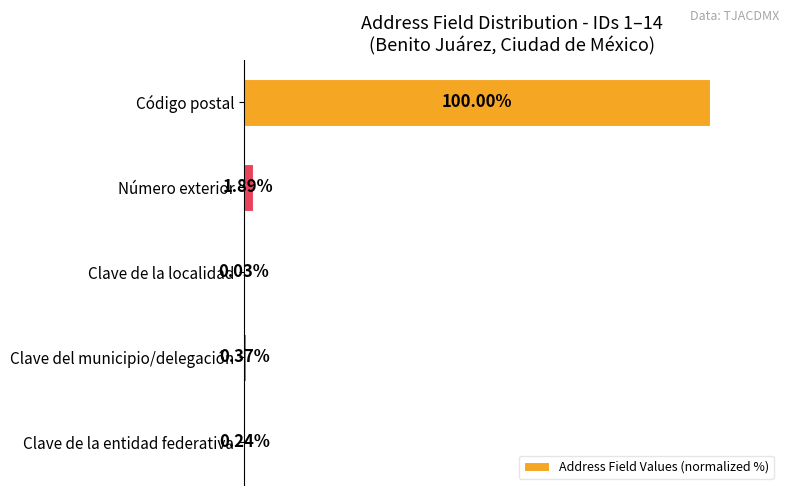

Where is the data nearest to the value 50?

Número exterior